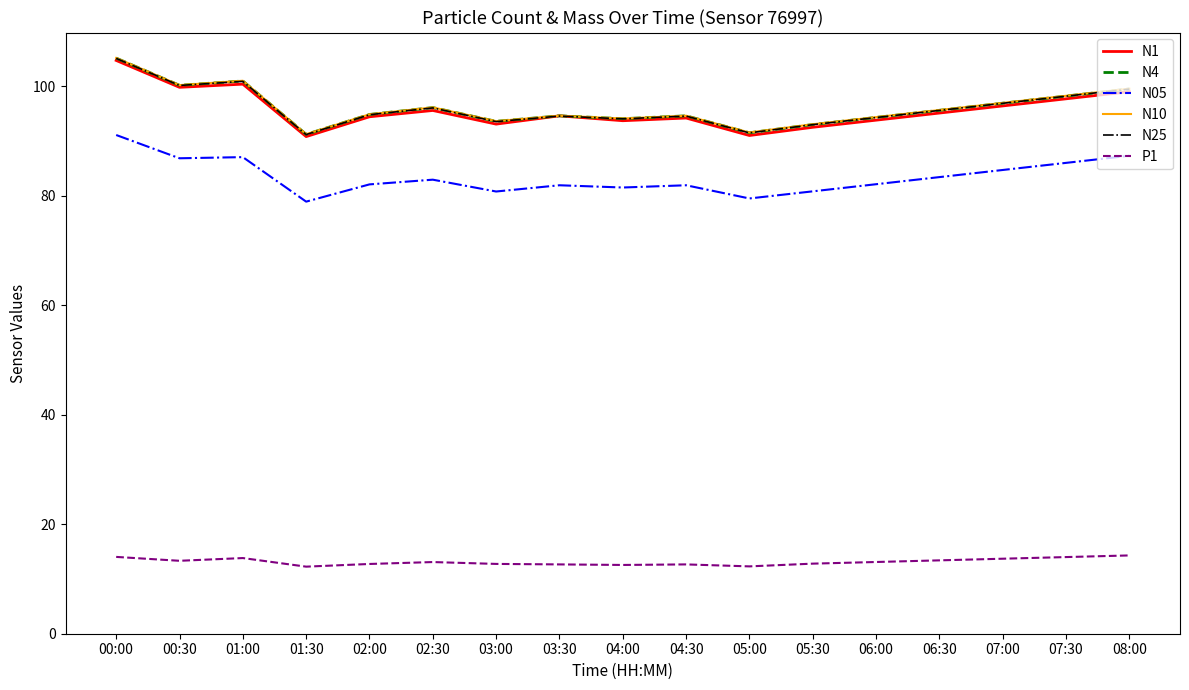

What position from the right is 06:30?

4